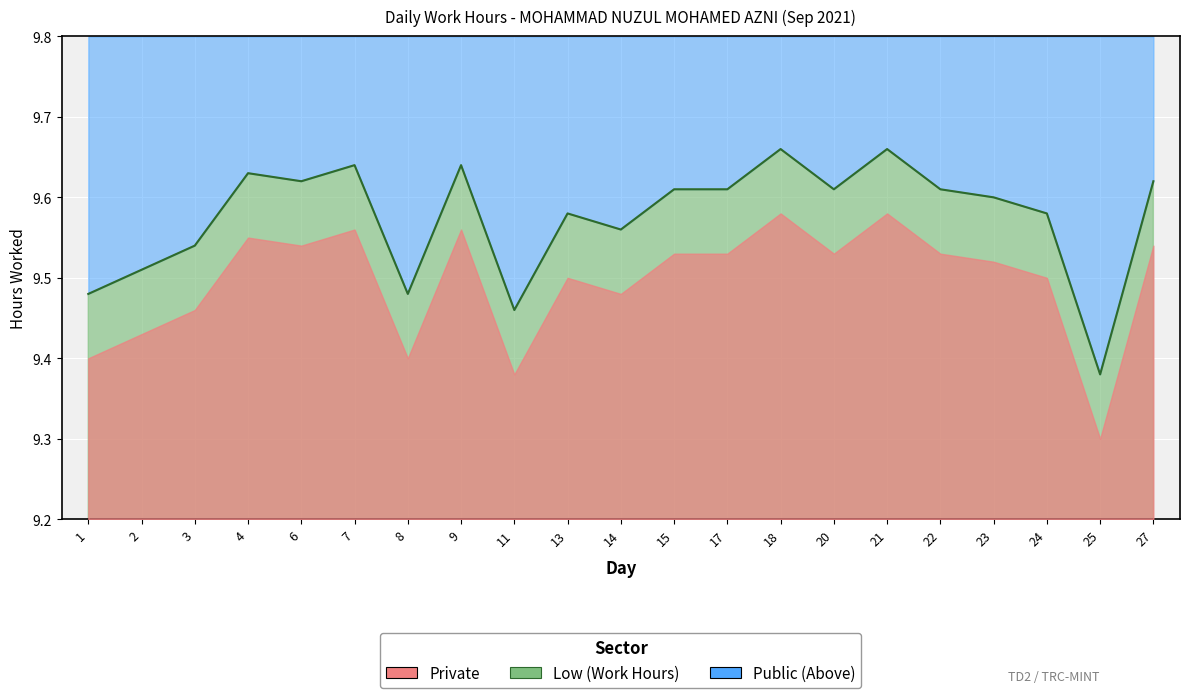

Which category has the lowest value across all series?

25